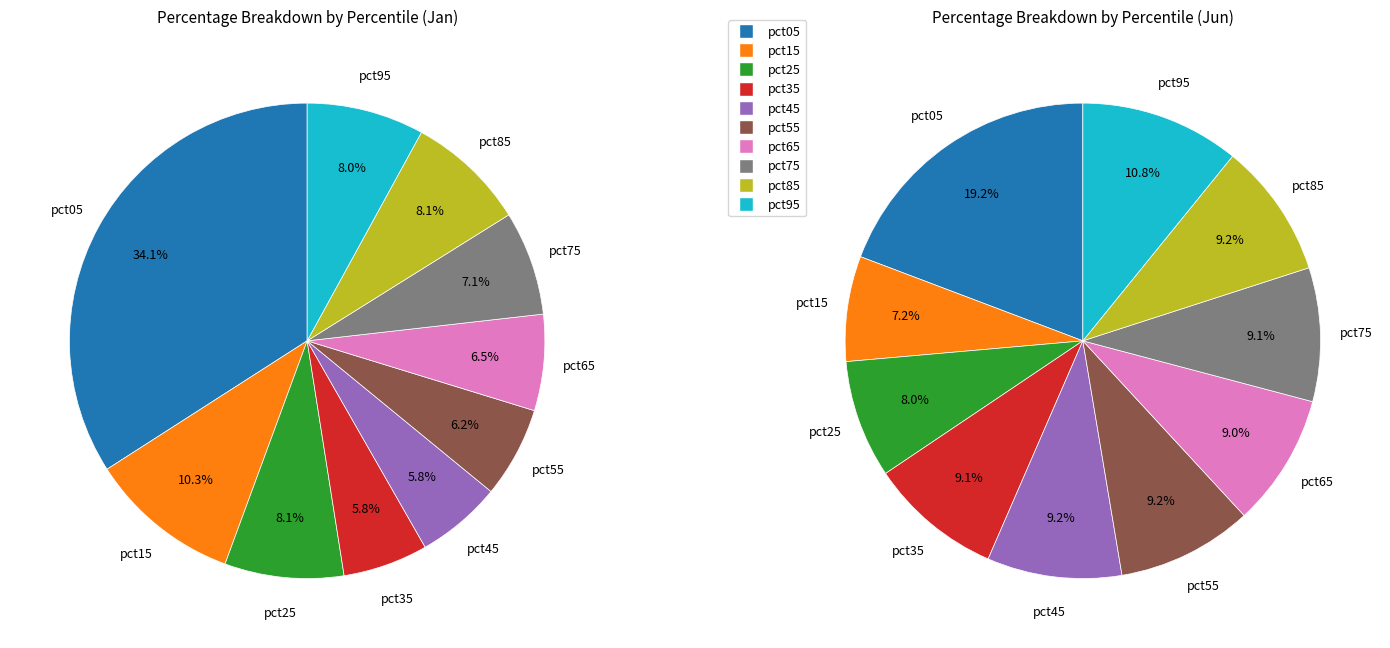

Is it true that 3 is 6% of the pie?

True